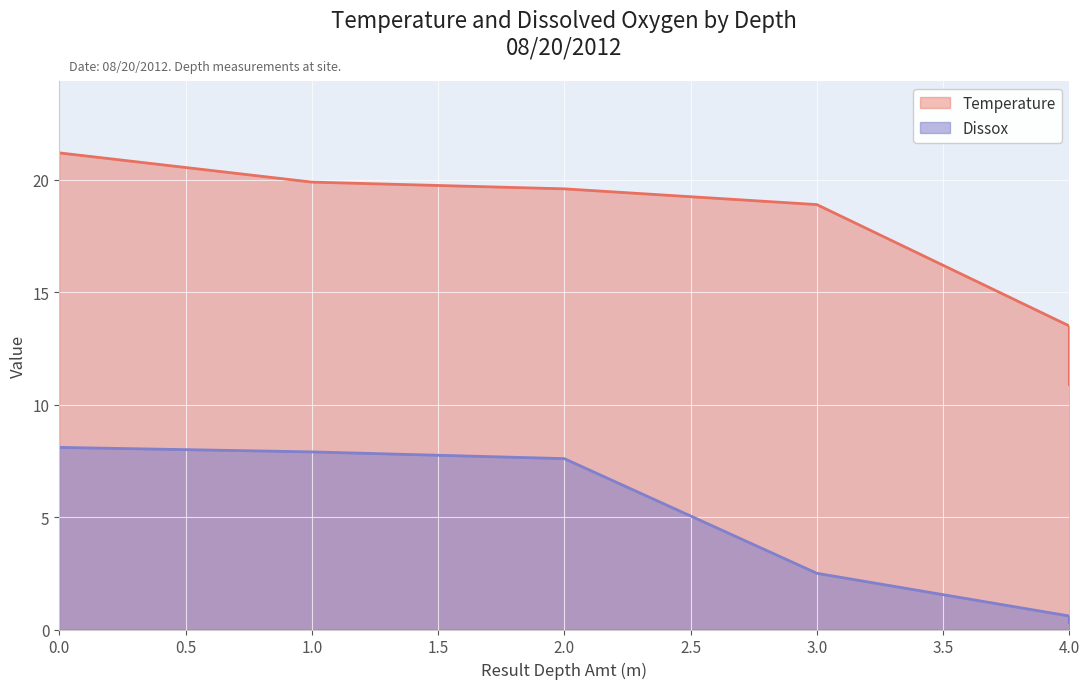

At 3, list the series in order from largest to smallest.

Temperature, Dissox